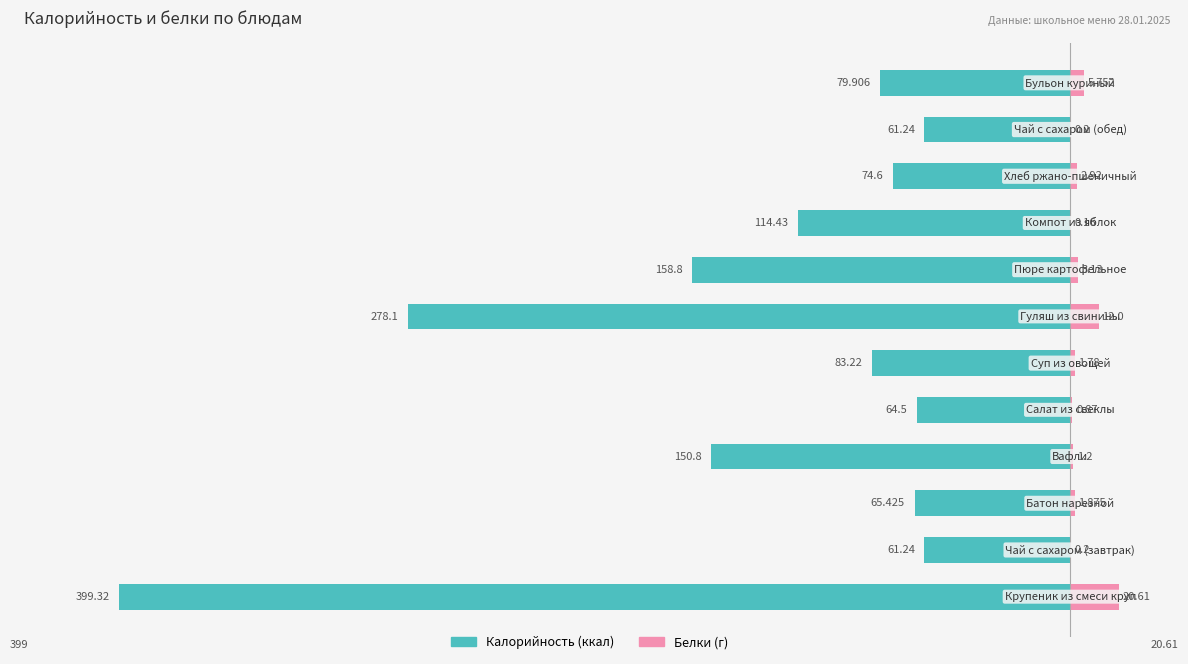

What value does the Белки series have at −200?

1.2